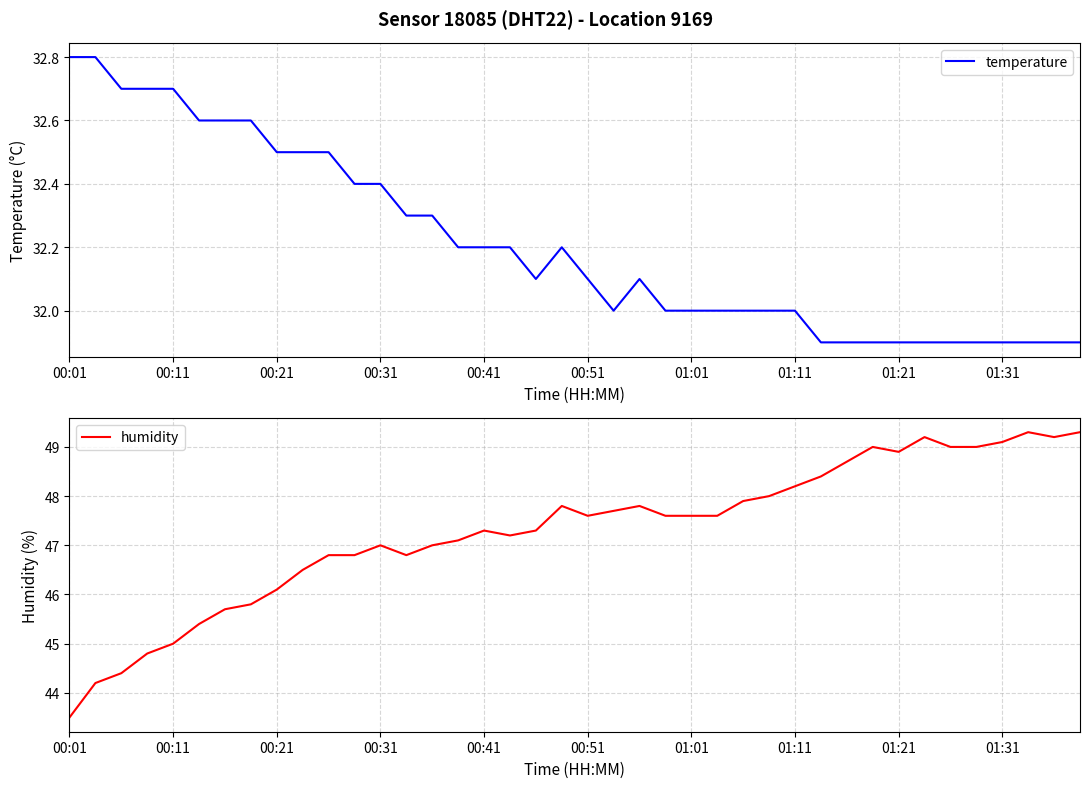

The value of temperature at 00:11 is 16.7. True or false?

False